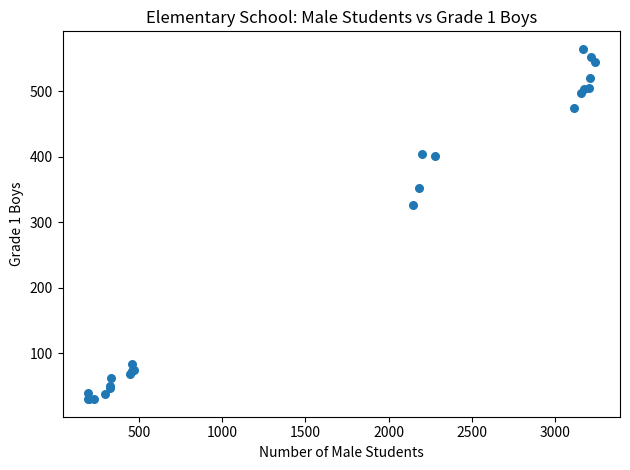

What Y value in the scatter plot is closest to 297?

326